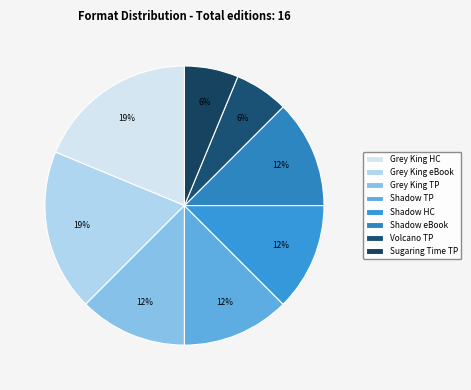

Does any single category account for the majority?

No